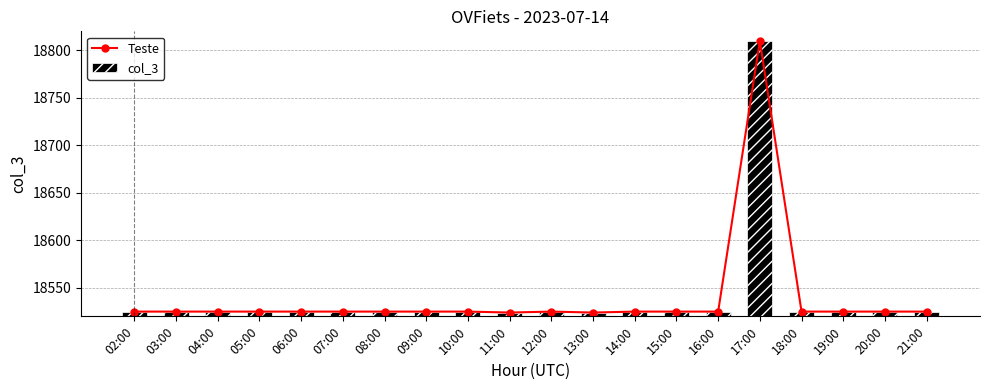

Is the value of col_3 at 07:00 greater than the value of Teste at 08:00?

No